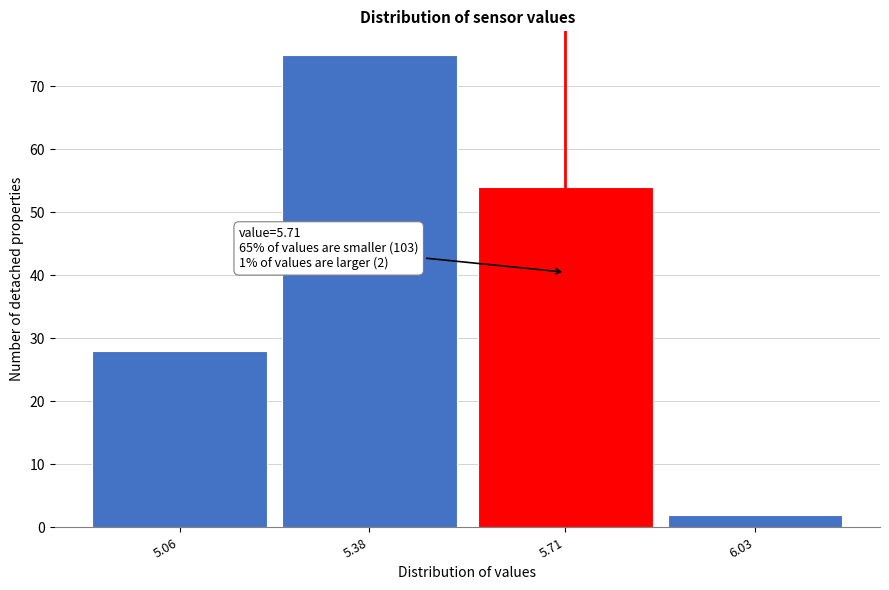

Reading left to right, extract all data points from this chart.

5.06=28	5.38=75	5.71=54	6.03=2